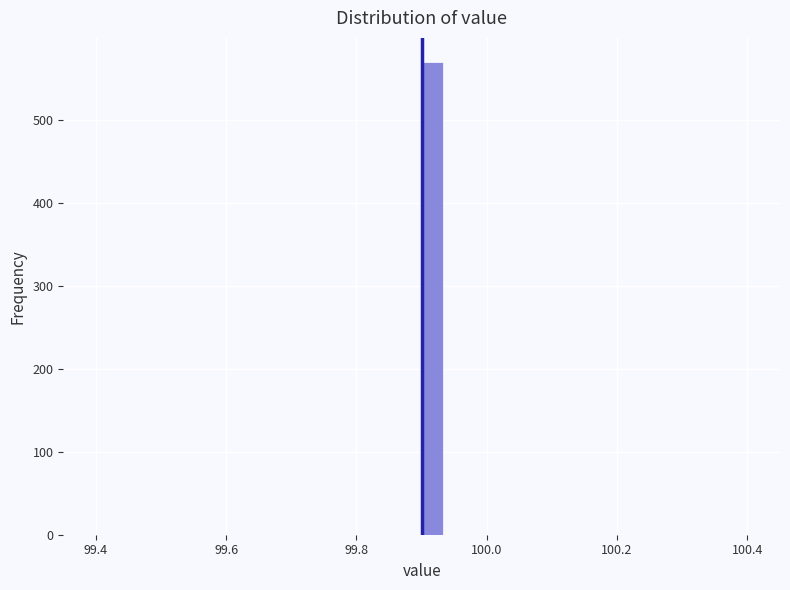

Read against the x-axis, roughly where is the centre of the tallest bar?

99.92